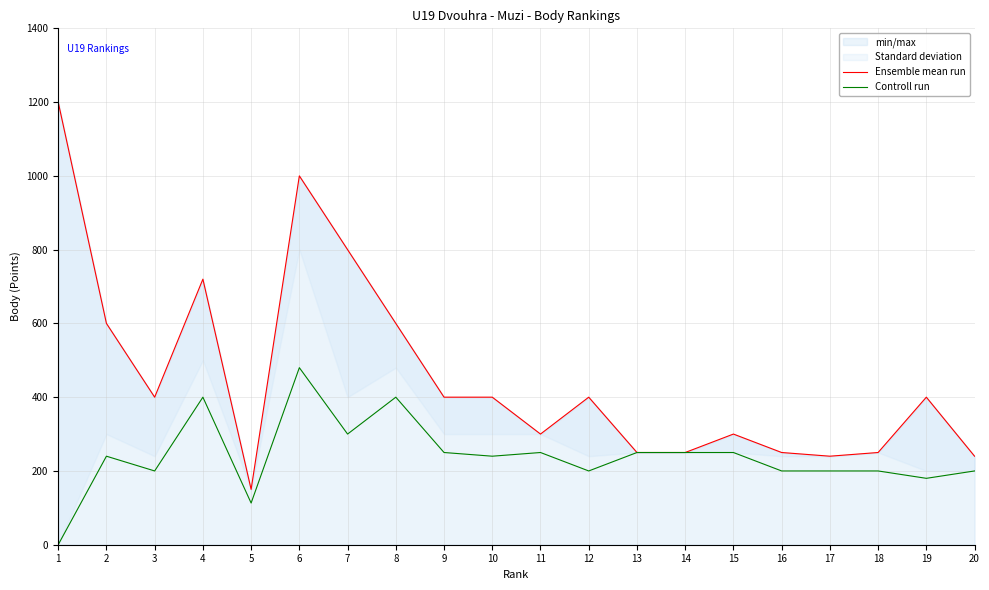

Does the chart have visible grid lines?

Yes